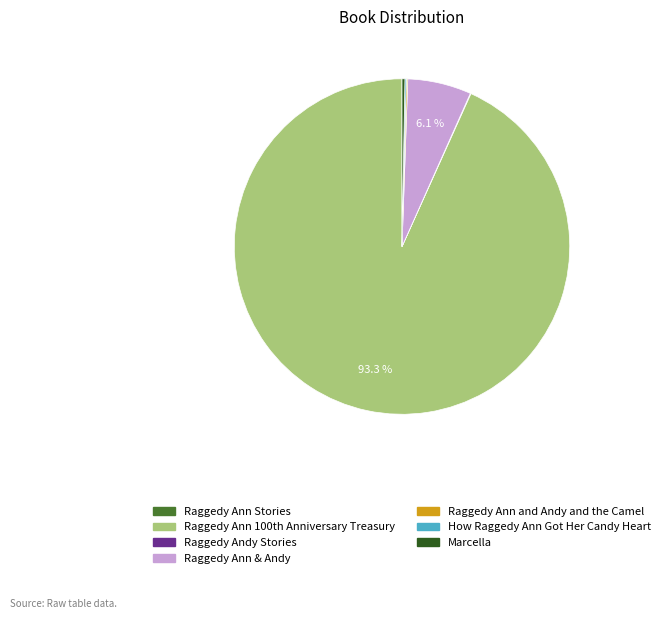

Which category has the biggest portion of the pie?

Raggedy Ann 100th Anniversary Treasury